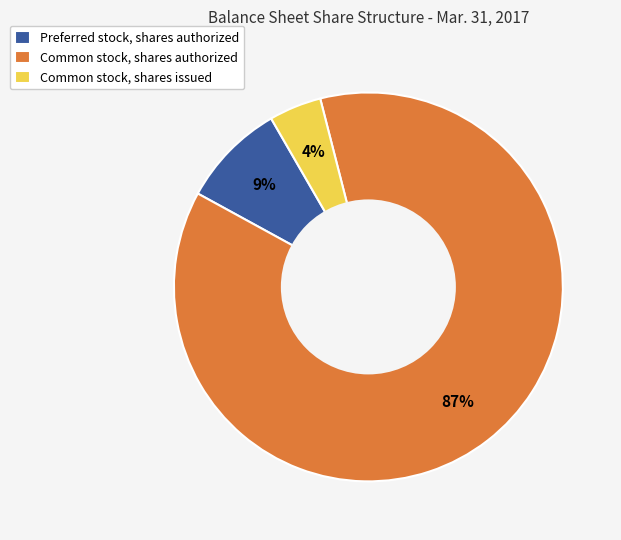

To the nearest percent, what is the average slice percentage?

33%